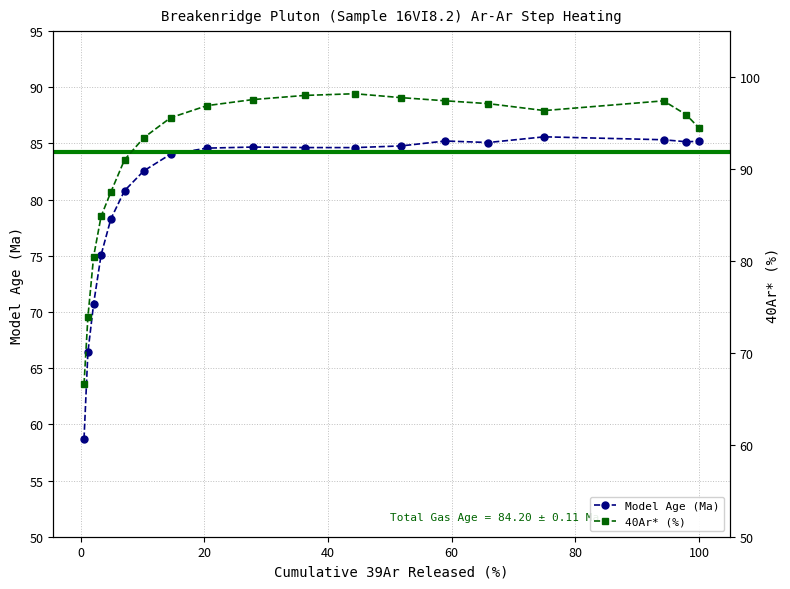

What are all the series names shown in the legend?

Model Age (Ma), 40Ar* (%)